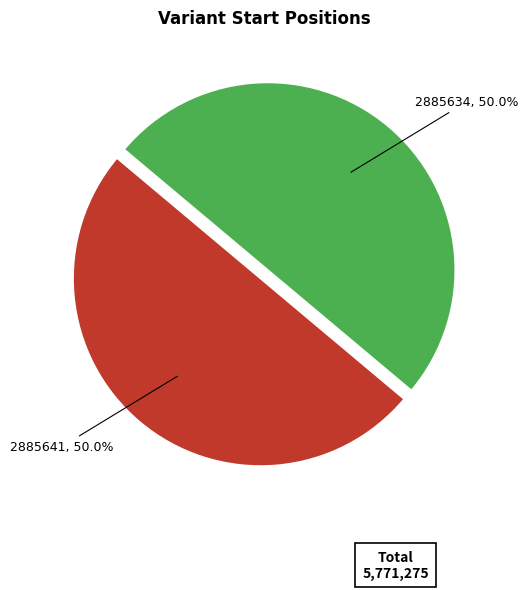

What portion of the pie excludes 2885634, 50.0%?

50.0%